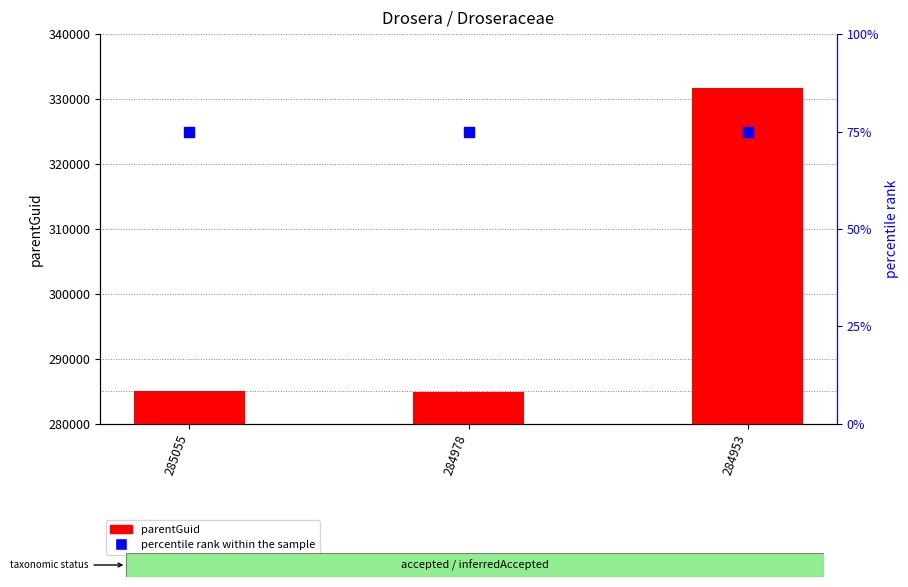

Which series has the largest total across all categories?

parentGuid